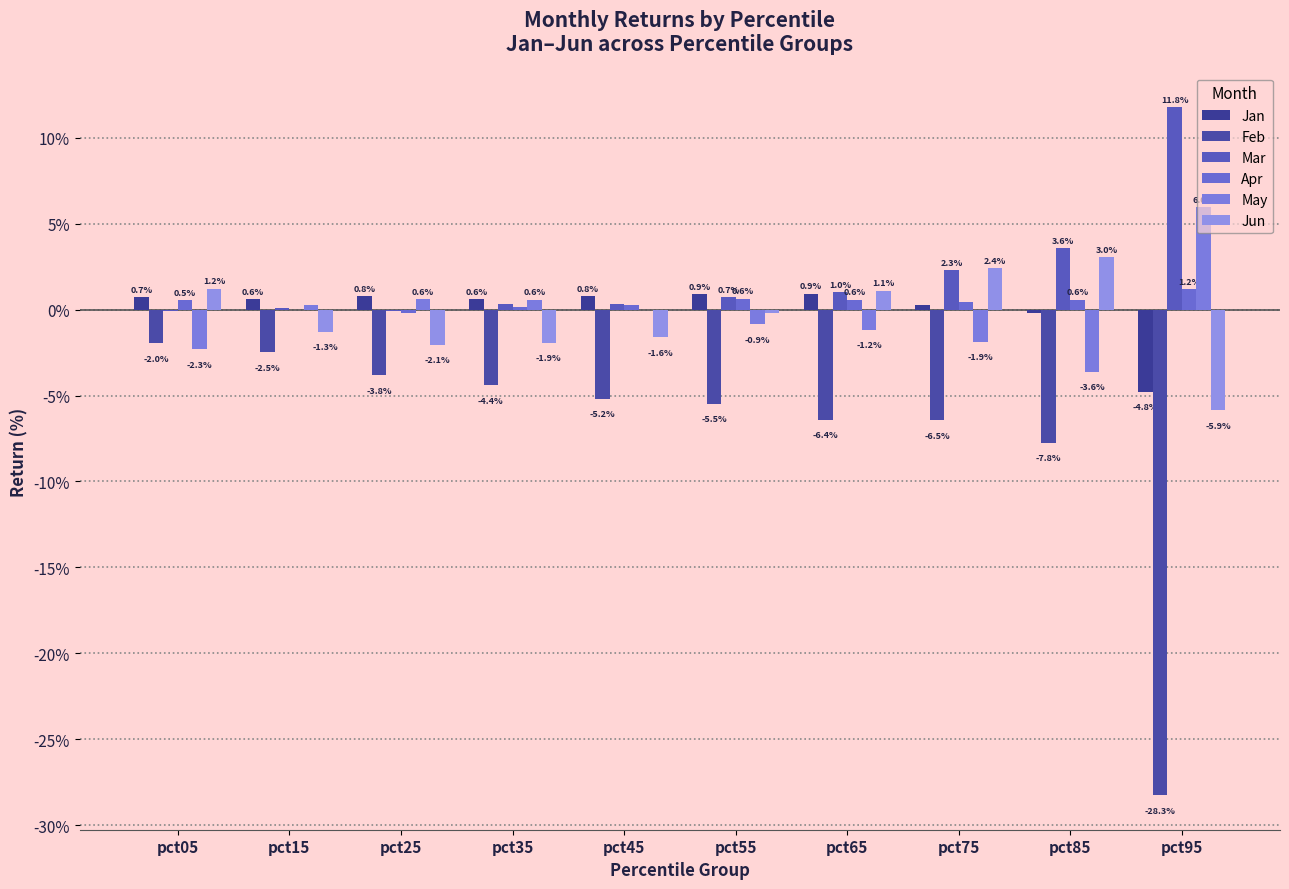

Are the bars grouped side by side (vs. stacked)?

Yes